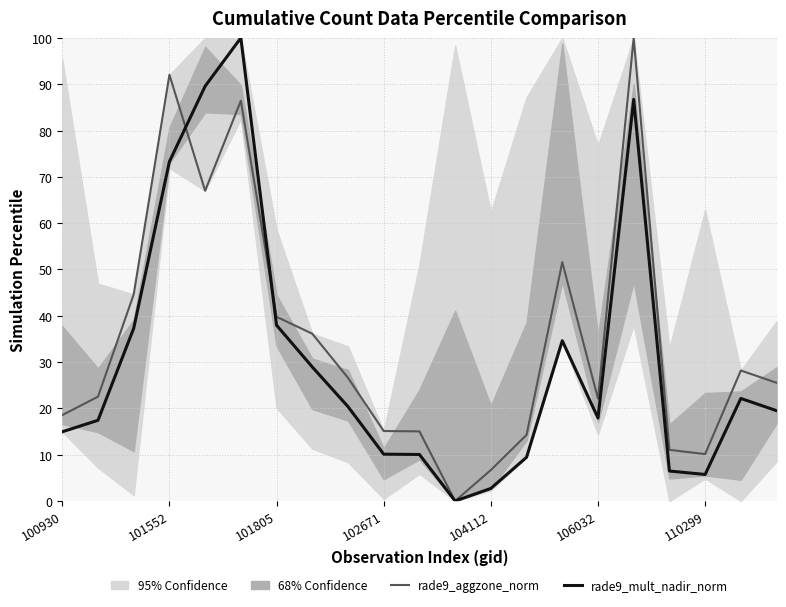

What is the value of the rade9_mult_nadir_norm point at the 2nd from the left?

17.4